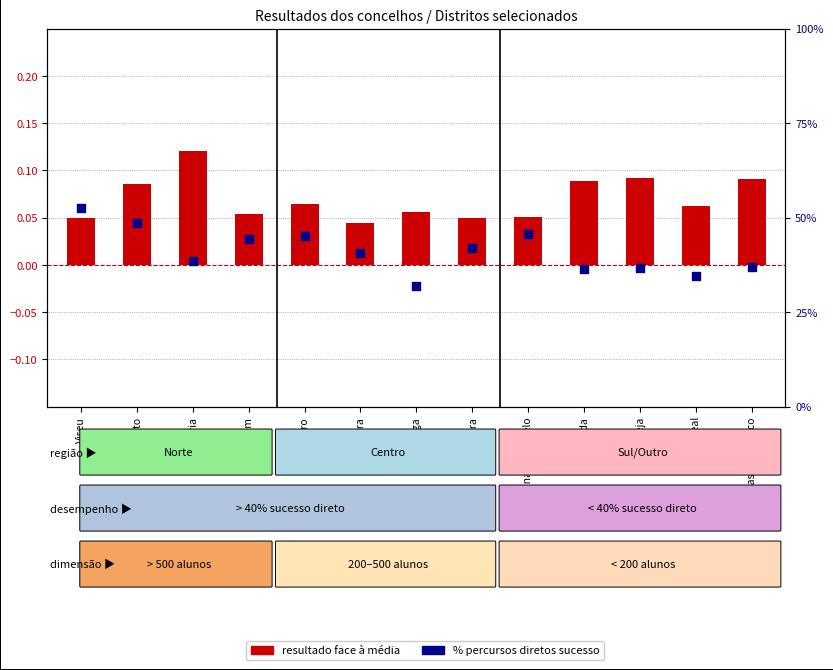

At how many categories does at least one series exceed 9?

13